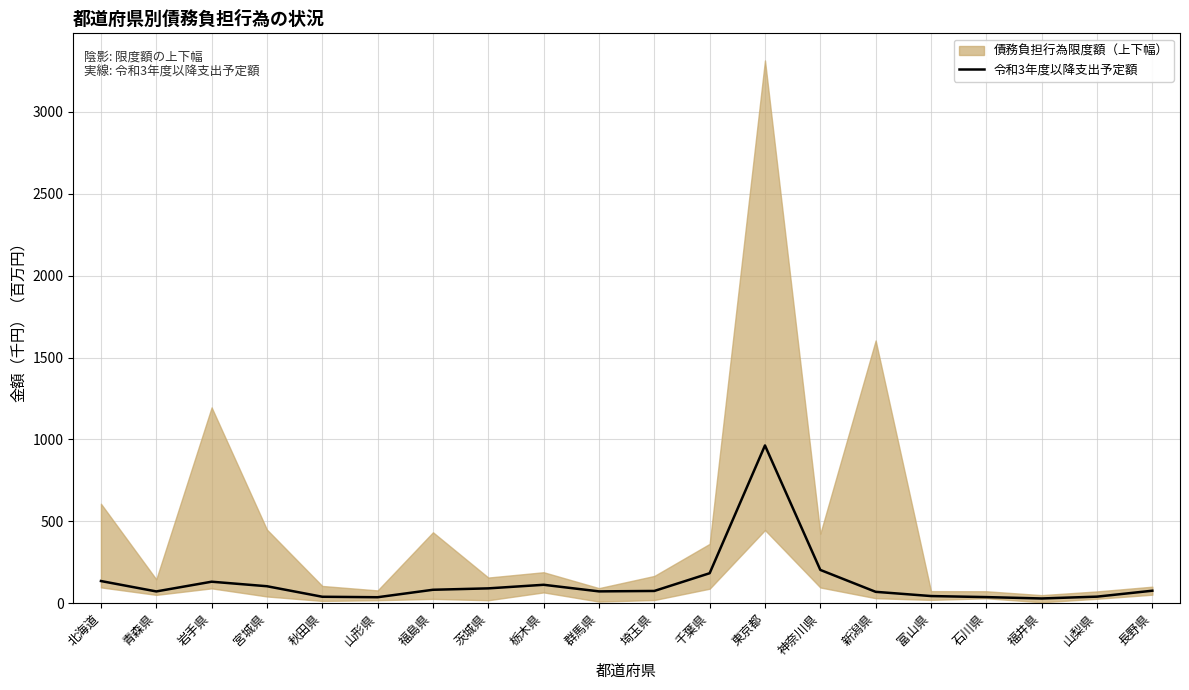

What is the label of the 11th point from the left?

埼玉県